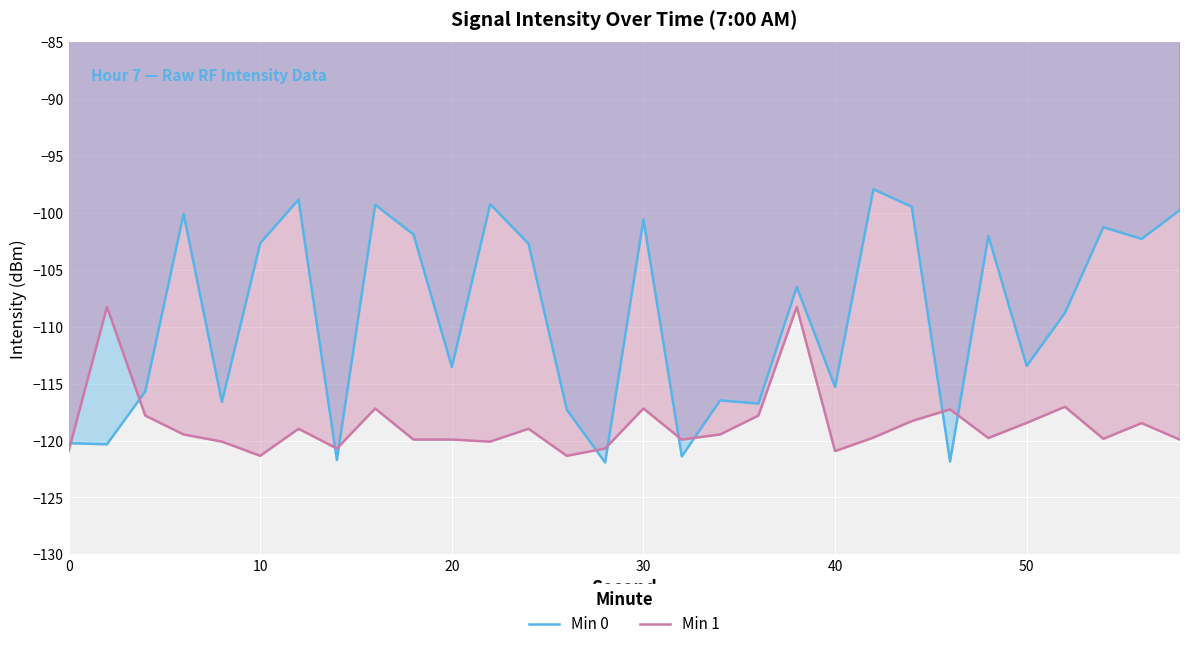

What is the smallest value displayed?

-121.9